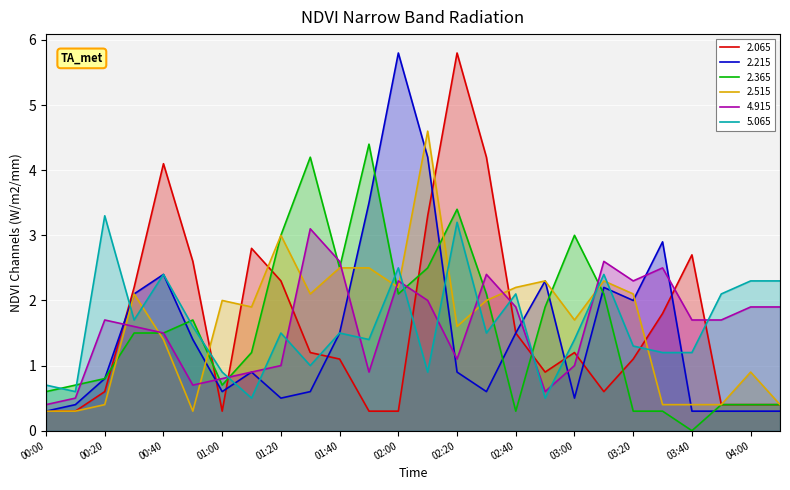

Reading left to right, transcribe all the data shown in this chart.

2.065: 00:00=0.3	00:10=0.3	00:20=0.6	00:30=2.2	00:40=4.1	00:50=2.6	01:00=0.3	01:10=2.8	01:20=2.3	01:30=1.2	01:40=1.1	01:50=0.3	02:00=0.3	02:10=3.3	02:20=5.8	02:30=4.2	02:40=1.5	02:50=0.9	03:00=1.2	03:10=0.6	03:20=1.1	03:30=1.8	03:40=2.7	03:50=0.4	04:00=0.4	04:10=0.4
2.215: 00:00=0.3	00:10=0.4	00:20=0.8	00:30=2.1	00:40=2.4	00:50=1.4	01:00=0.6	01:10=0.9	01:20=0.5	01:30=0.6	01:40=1.5	01:50=3.5	02:00=5.8	02:10=4.2	02:20=0.9	02:30=0.6	02:40=1.5	02:50=2.3	03:00=0.5	03:10=2.2	03:20=2.0	03:30=2.9	03:40=0.3	03:50=0.3	04:00=0.3	04:10=0.3
2.365: 00:00=0.6	00:10=0.7	00:20=0.8	00:30=1.5	00:40=1.5	00:50=1.7	01:00=0.7	01:10=1.2	01:20=3.0	01:30=4.2	01:40=2.5	01:50=4.4	02:00=2.1	02:10=2.5	02:20=3.4	02:30=2.1	02:40=0.3	02:50=1.9	03:00=3.0	03:10=2.1	03:20=0.3	03:30=0.3	03:40=0.0	03:50=0.4	04:00=0.4	04:10=0.4
2.515: 00:00=0.3	00:10=0.3	00:20=0.4	00:30=2.1	00:40=1.4	00:50=0.3	01:00=2.0	01:10=1.9	01:20=3.0	01:30=2.1	01:40=2.5	01:50=2.5	02:00=2.2	02:10=4.6	02:20=1.6	02:30=2.0	02:40=2.2	02:50=2.3	03:00=1.7	03:10=2.3	03:20=2.1	03:30=0.4	03:40=0.4	03:50=0.4	04:00=0.9	04:10=0.4
4.915: 00:00=0.4	00:10=0.5	00:20=1.7	00:30=1.6	00:40=1.5	00:50=0.7	01:00=0.8	01:10=0.9	01:20=1.0	01:30=3.1	01:40=2.6	01:50=0.9	02:00=2.3	02:10=2.0	02:20=1.1	02:30=2.4	02:40=1.9	02:50=0.6	03:00=1.0	03:10=2.6	03:20=2.3	03:30=2.5	03:40=1.7	03:50=1.7	04:00=1.9	04:10=1.9
5.065: 00:00=0.7	00:10=0.6	00:20=3.3	00:30=1.7	00:40=2.4	00:50=1.6	01:00=0.9	01:10=0.5	01:20=1.5	01:30=1.0	01:40=1.5	01:50=1.4	02:00=2.5	02:10=0.9	02:20=3.2	02:30=1.5	02:40=2.1	02:50=0.5	03:00=1.4	03:10=2.4	03:20=1.3	03:30=1.2	03:40=1.2	03:50=2.1	04:00=2.3	04:10=2.3